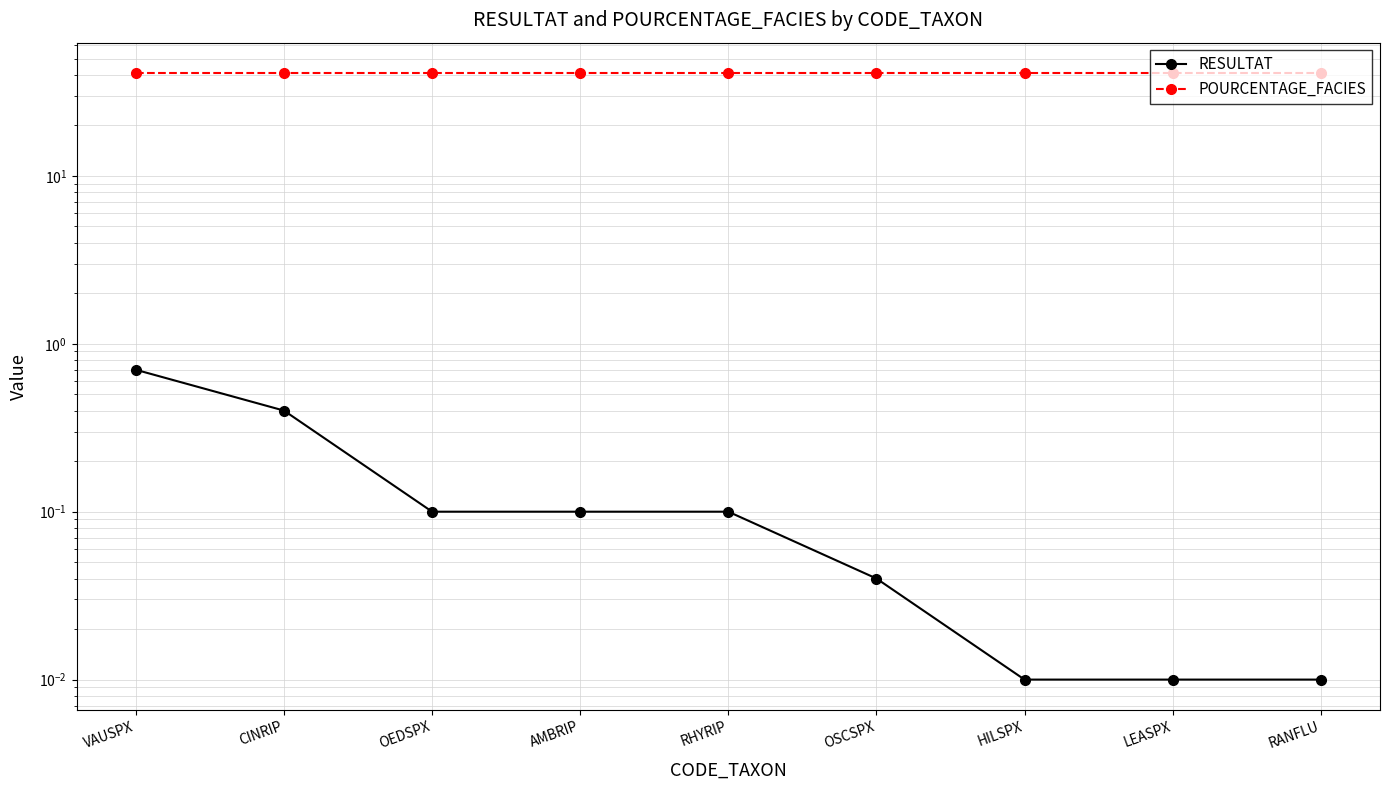

True or false: POURCENTAGE_FACIES and RESULTAT intersect in this chart.

False